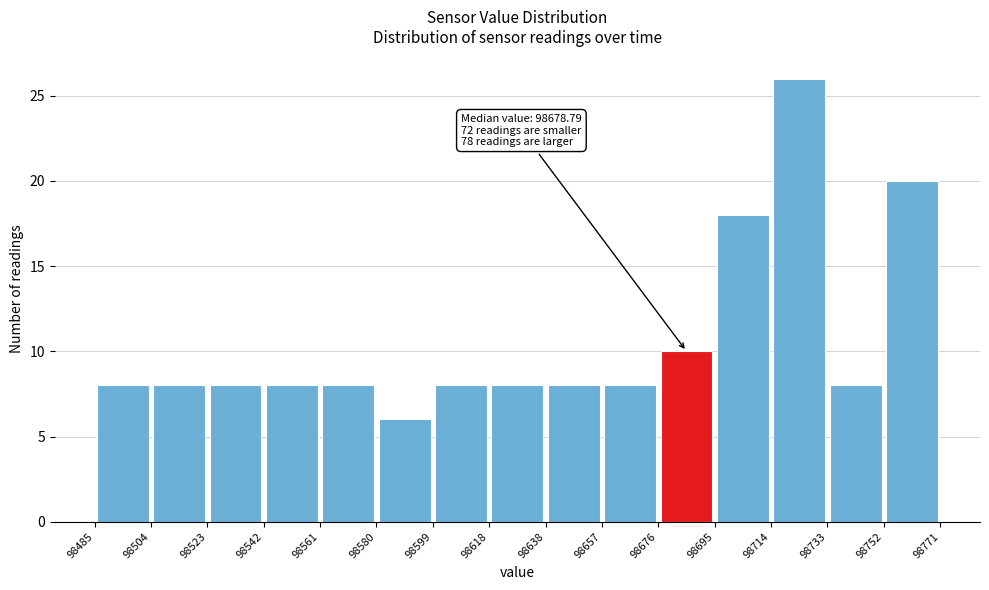

Which range on the x-axis has the tallest bar?

98714 to 98733